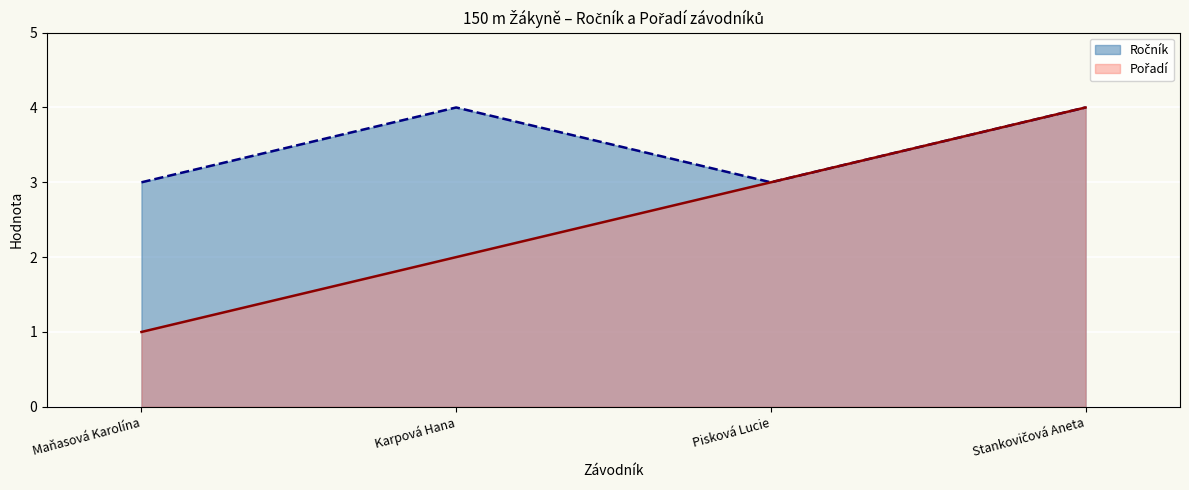

Where is Ročník nearest to the value 3?

Maňasová Karolína